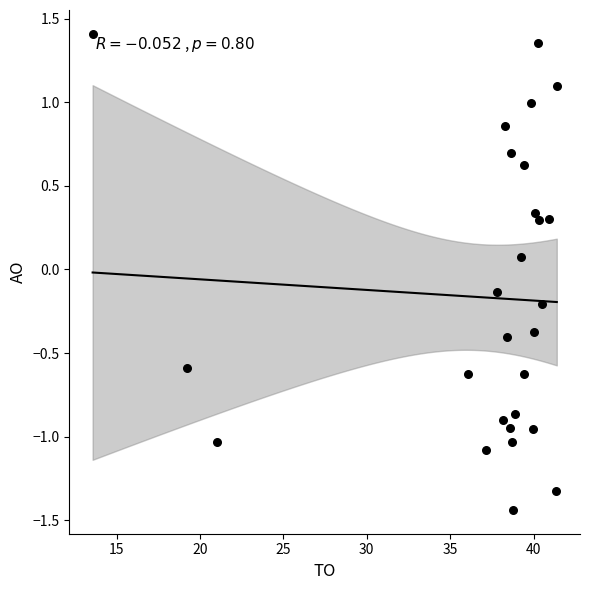

What is the range of Y values (max minus min)?

2.8